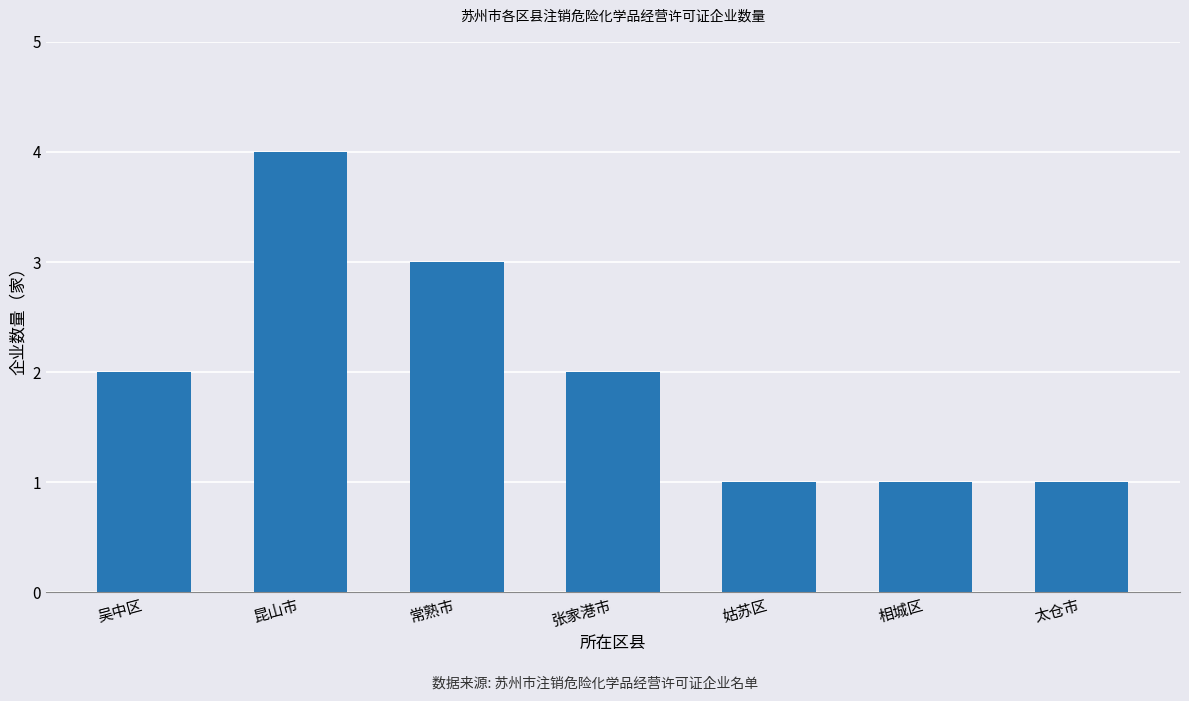

What is the label of the 3rd bar from the right?

姑苏区